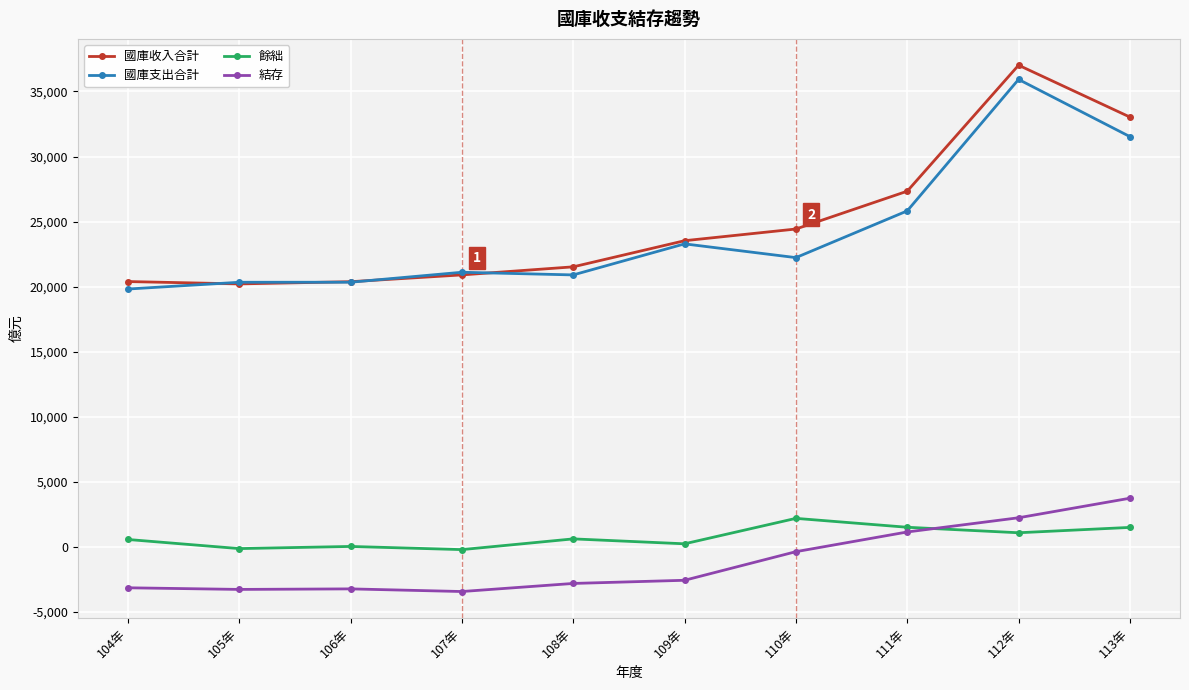

At which label does 結存 first exceed -2560?

110年